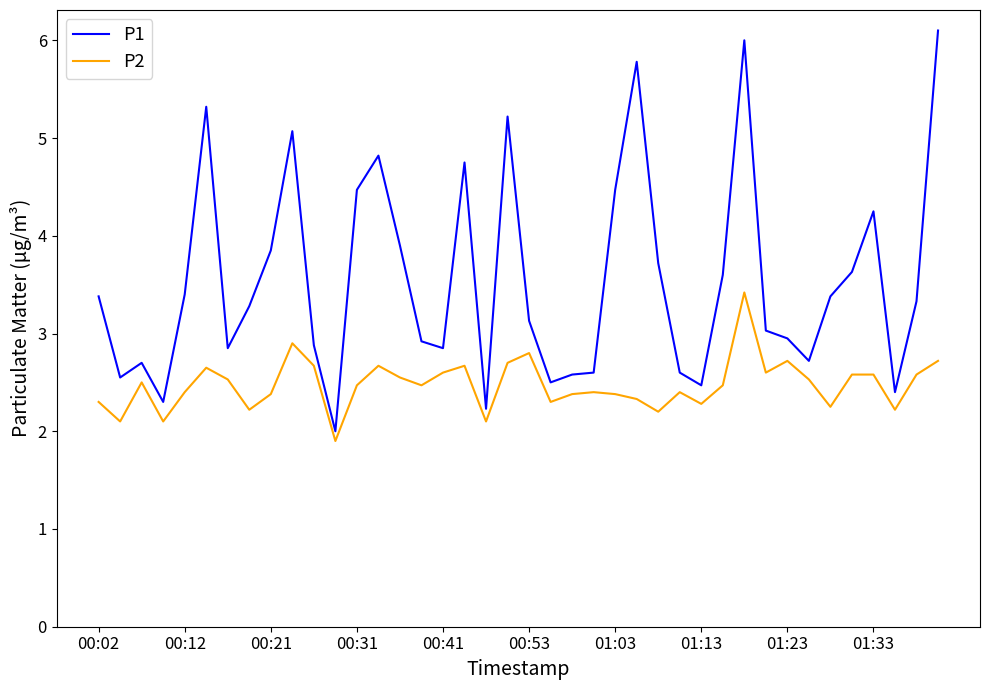

What is the smallest value displayed?

1.9